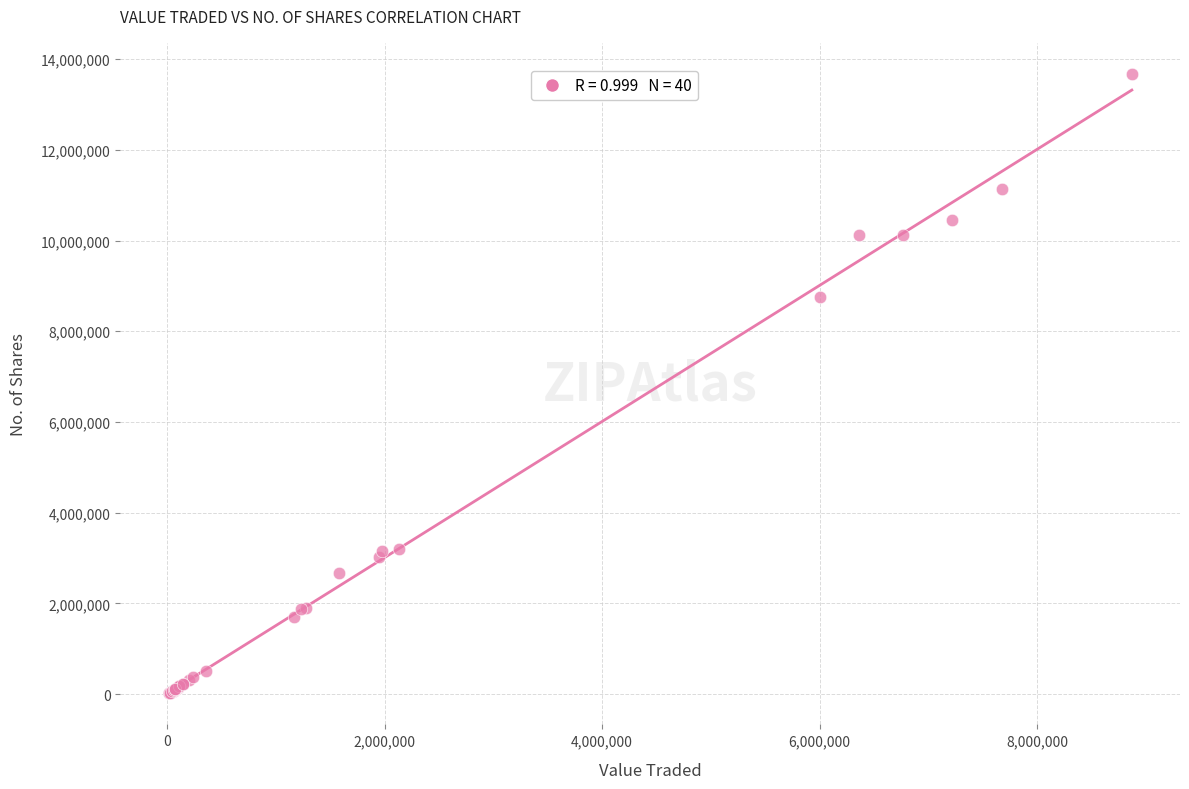

What Y value in the scatter plot is closest to 6846585?

8765419